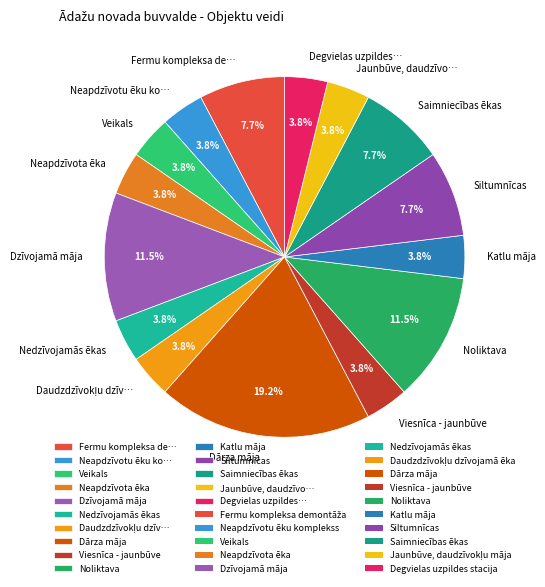

What is the ratio of the value at Katlu māja to the value at Degvielas uzpildes…?

1.0